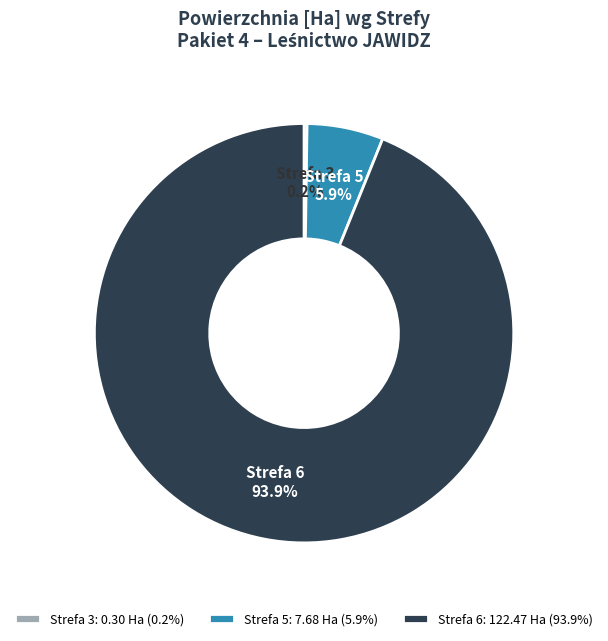

Does any single category account for the majority?

Yes